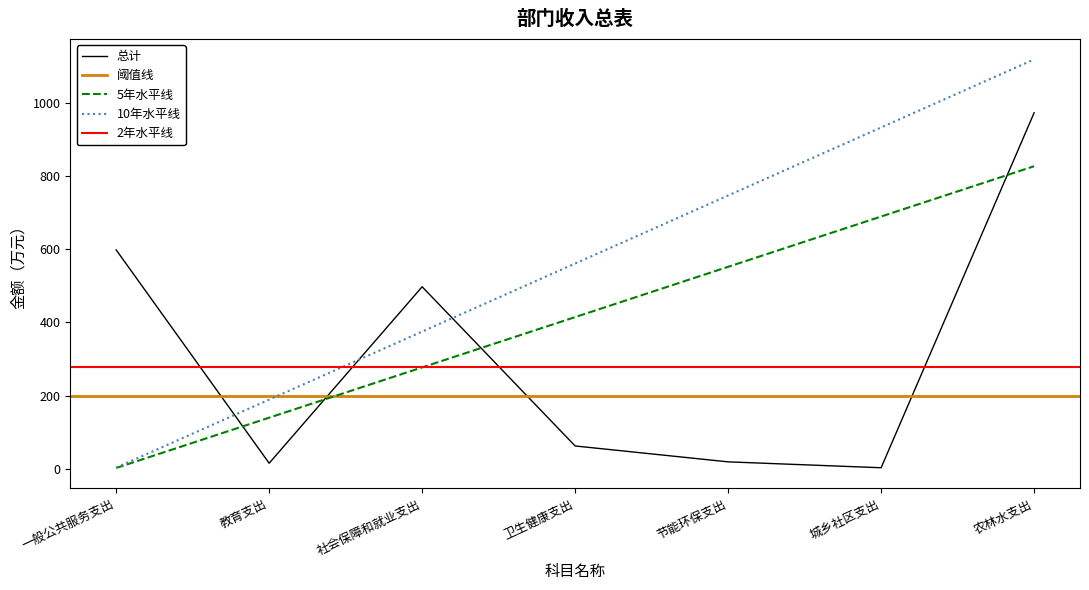

Rank the categories by value from highest to lowest.

农林水支出, 一般公共服务支出, 社会保障和就业支出, 卫生健康支出, 节能环保支出, 教育支出, 城乡社区支出